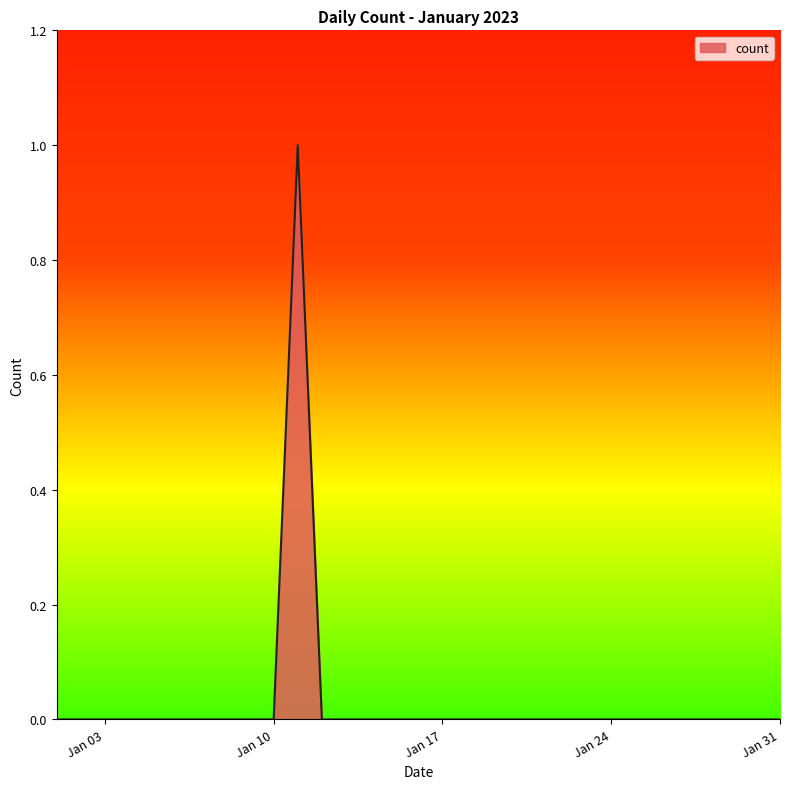

Does the chart have visible grid lines?

No